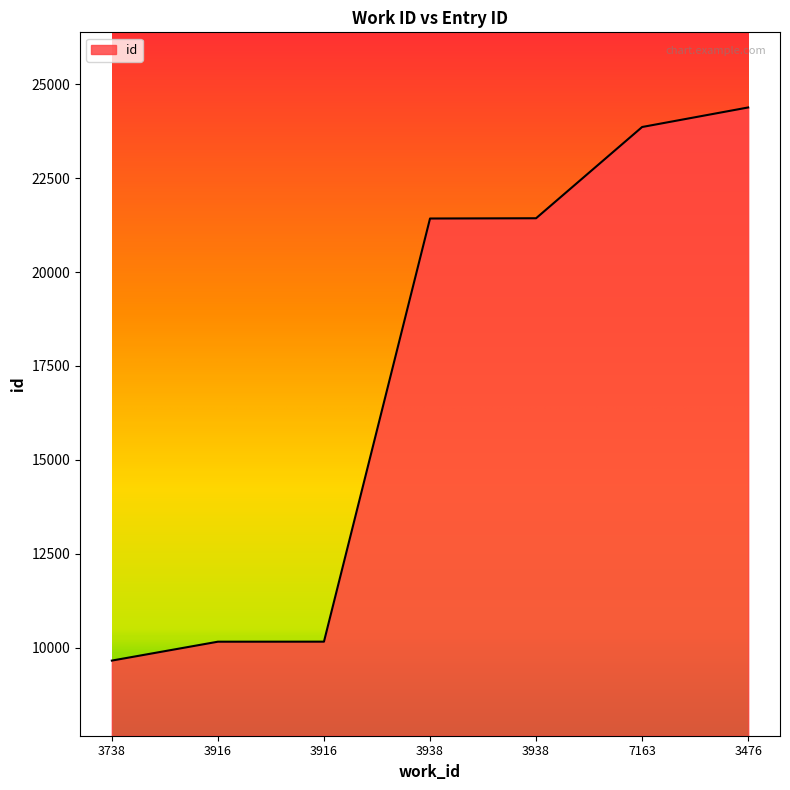

Reading left to right, transcribe all the data shown in this chart.

3738=9657	3916=10160	3916=10161	3938=21425	3938=21432	7163=23861	3476=24381